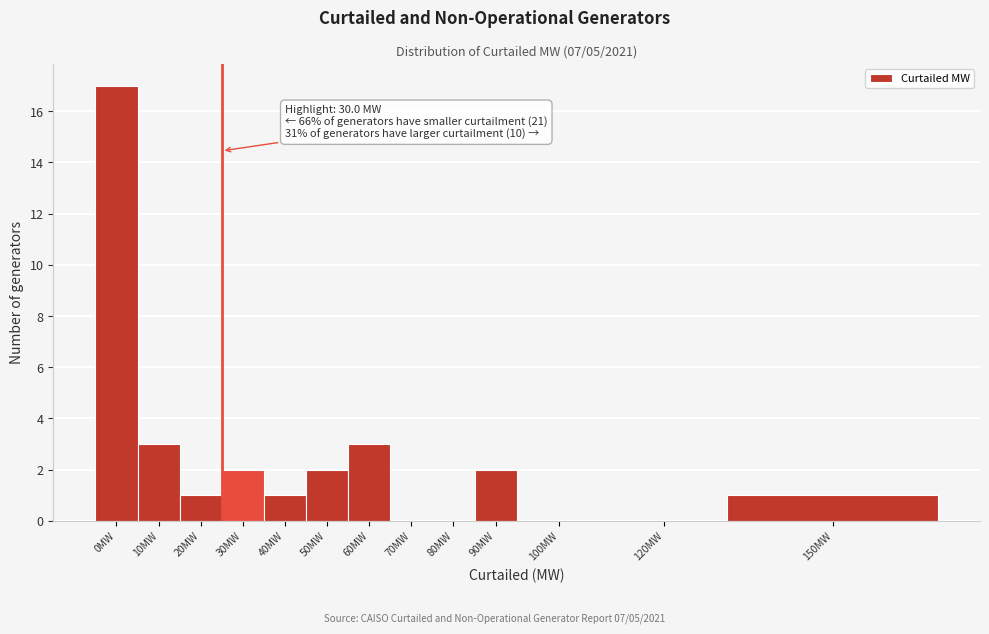

Reading right to left, transcribe all the data shown in this chart.

150MW=1	120MW=0	100MW=0	90MW=2	80MW=0	70MW=0	60MW=3	50MW=2	40MW=1	30MW=2	20MW=1	10MW=3	0MW=17